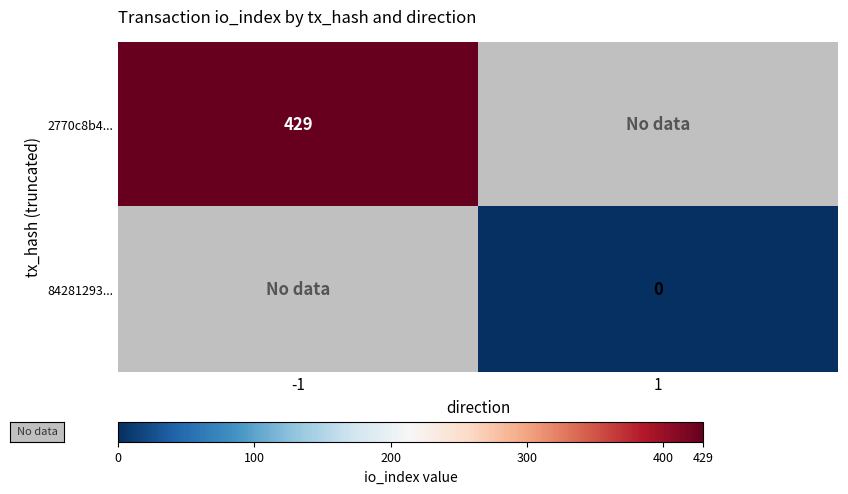

Is the value of 2770c8b4... at -1 greater than the value of 84281293... at 1?

Yes